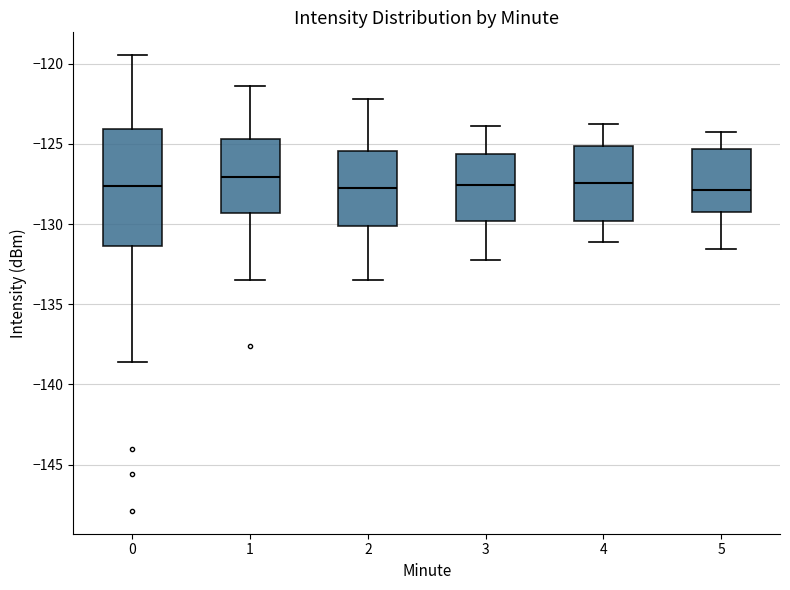

Reading left to right, read every box against the y-axis: the position of its median line, the range the box covers, and the ends of its whiskers. The values are not printed on the chart, so give them approximately, as read against the axis.

0: median -127.5, box -131.5 to -124.0, whiskers -138.5 to -119.5
1: median -127.0, box -129.5 to -124.5, whiskers -133.5 to -121.5
2: median -128.0, box -130.0 to -125.5, whiskers -133.5 to -122.0
3: median -127.5, box -130.0 to -125.5, whiskers -132.0 to -124.0
4: median -127.5, box -130.0 to -125.0, whiskers -131.0 to -124.0
5: median -128.0, box -129.0 to -125.5, whiskers -131.5 to -124.0